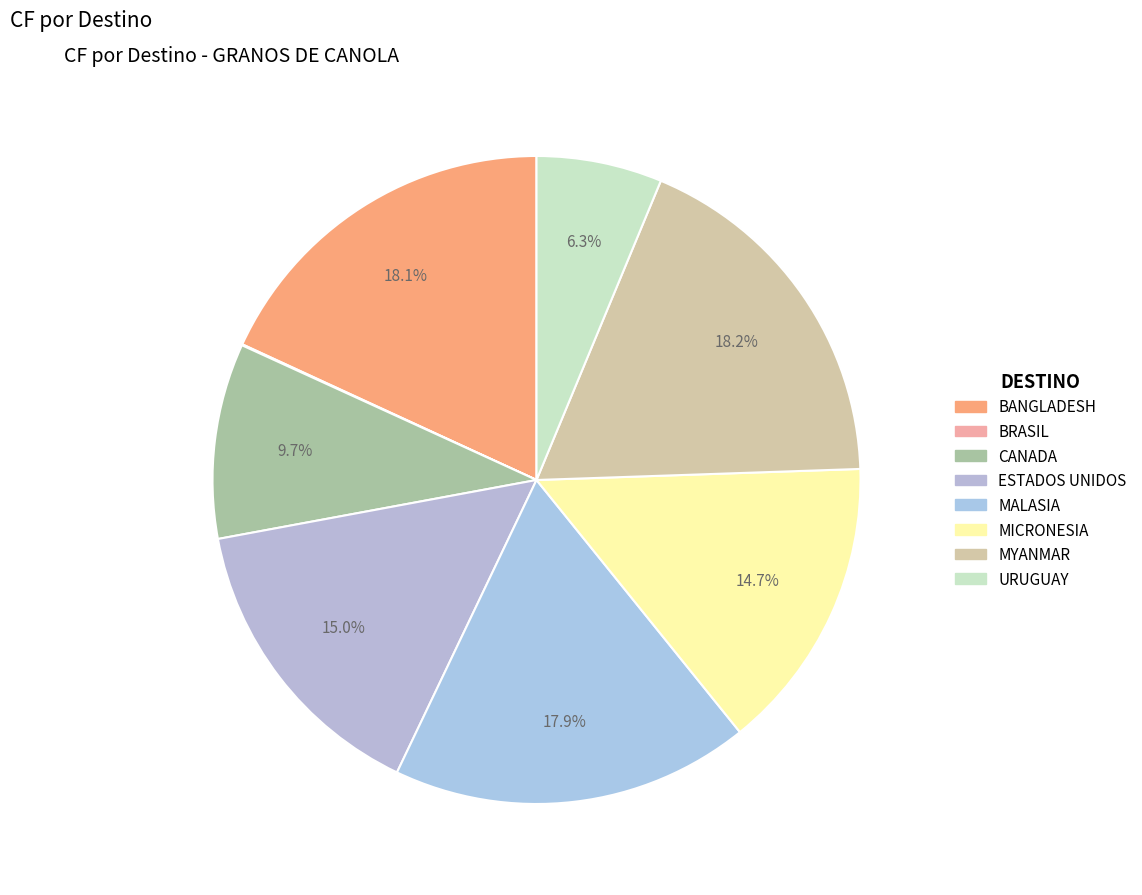

Rank the categories by value from lowest to highest.

BRASIL, URUGUAY, CANADA, MICRONESIA, ESTADOS UNIDOS, MALASIA, BANGLADESH, MYANMAR